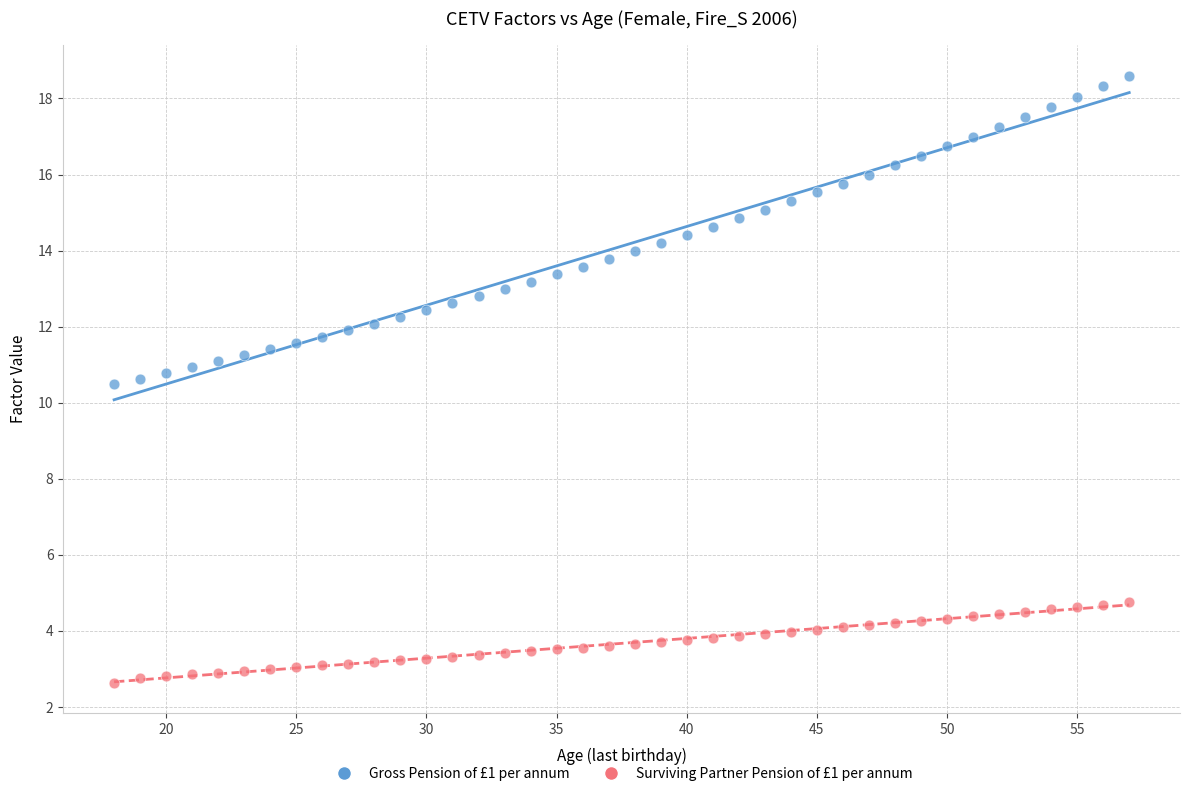

What are all the series names shown in the legend?

Gross Pension of £1 per annum, Surviving Partner Pension of £1 per annum